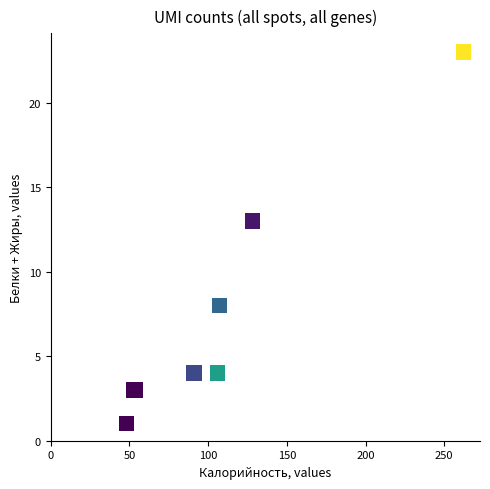

What Y value in the scatter plot is closest to 12?

13